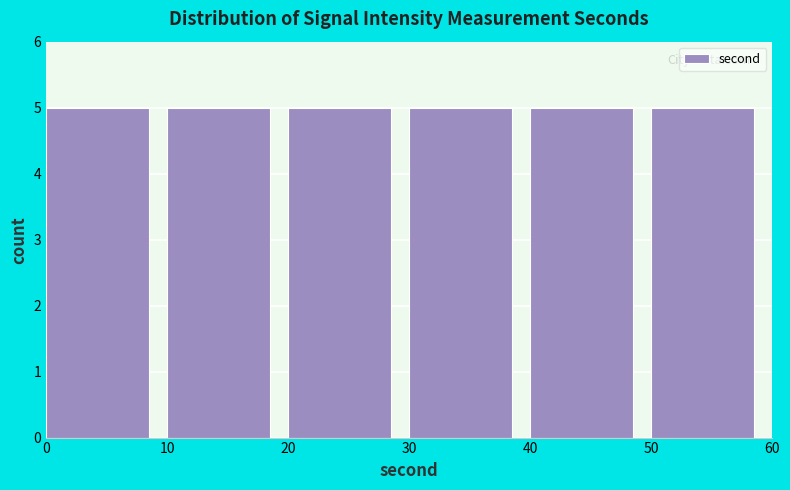

How tall is the bar that spans 50 to 60 on the x-axis? The values are not printed on the chart, so give them approximately, as read against the axis.

5